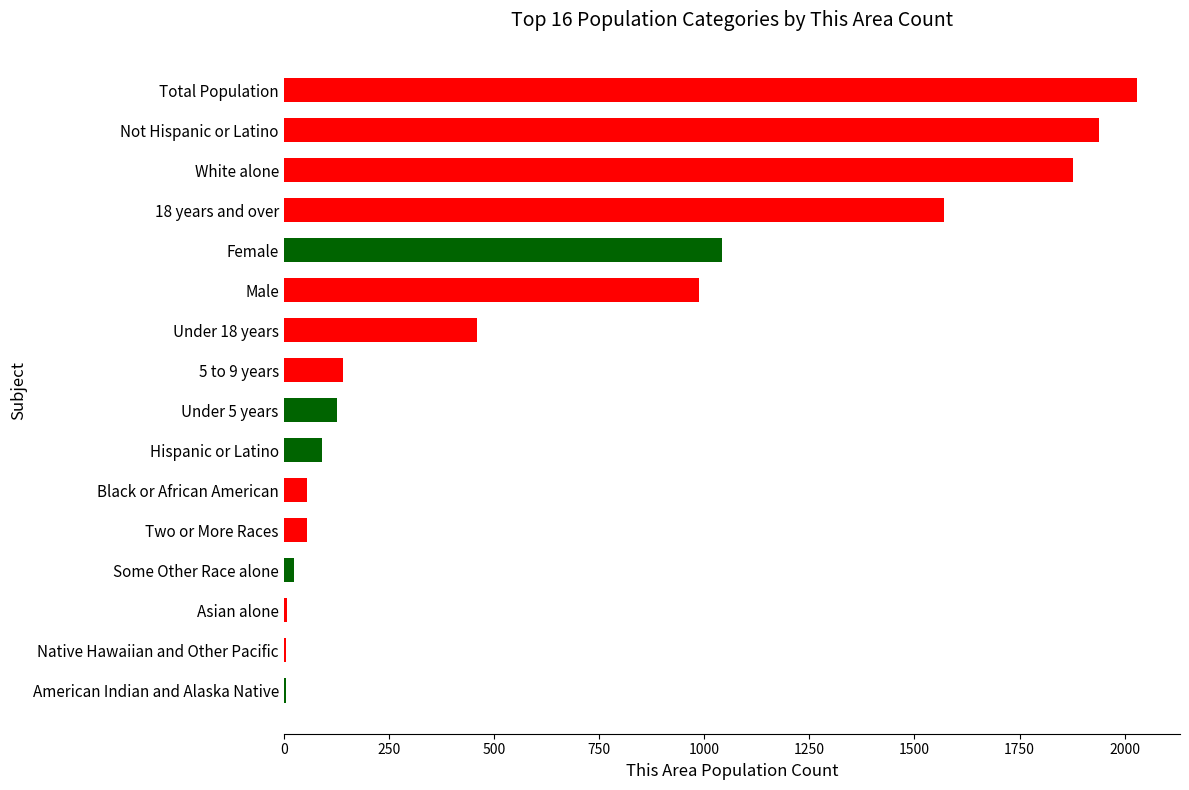

Which has a higher value, Total Population or Native Hawaiian and Other Pacific?

Total Population